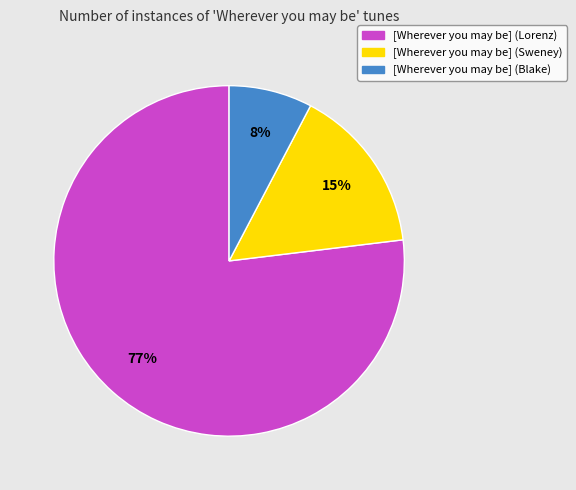

Approximately how many times larger is the value at [Wherever you may be] (Blake) compared to [Wherever you may be] (Sweney)?

0.5